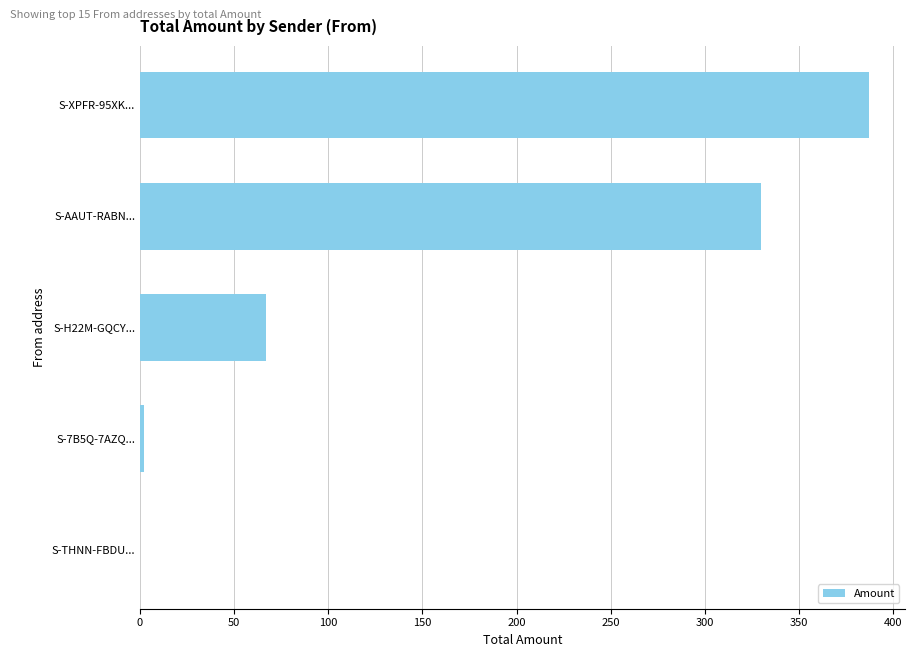

What is the sum of all values?

786.0